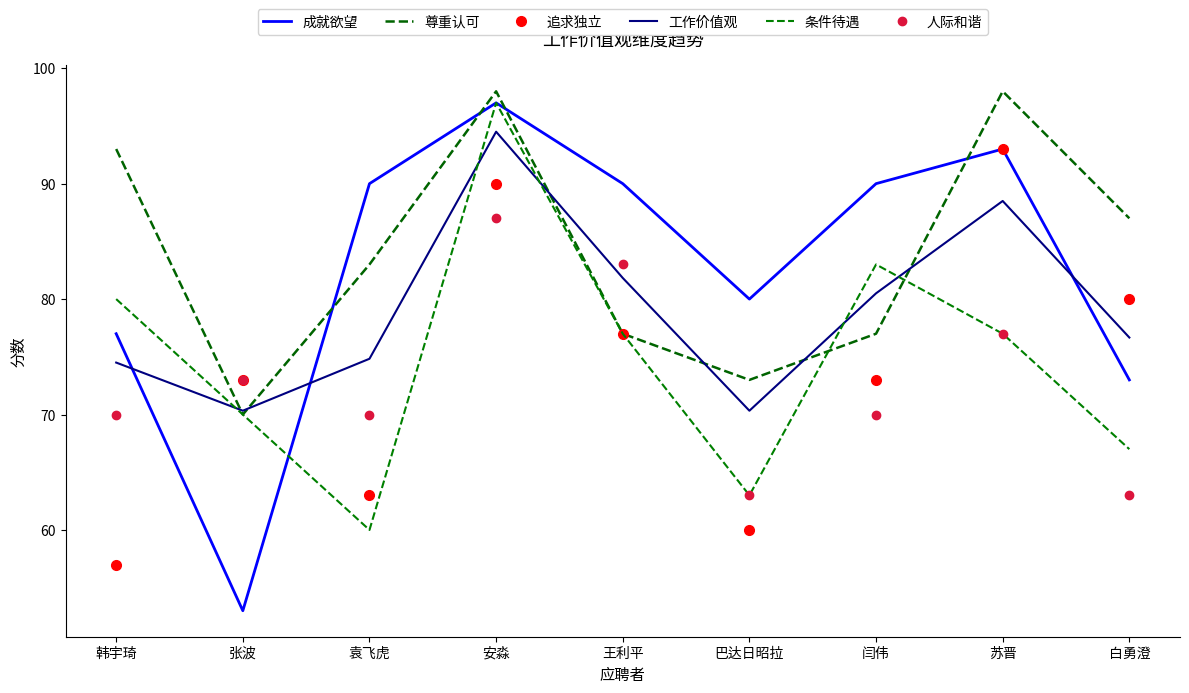

Rank the series by their maximum value, from lowest to highest.

人际和谐, 追求独立, 工作价值观, 成就欲望, 条件待遇, 尊重认可